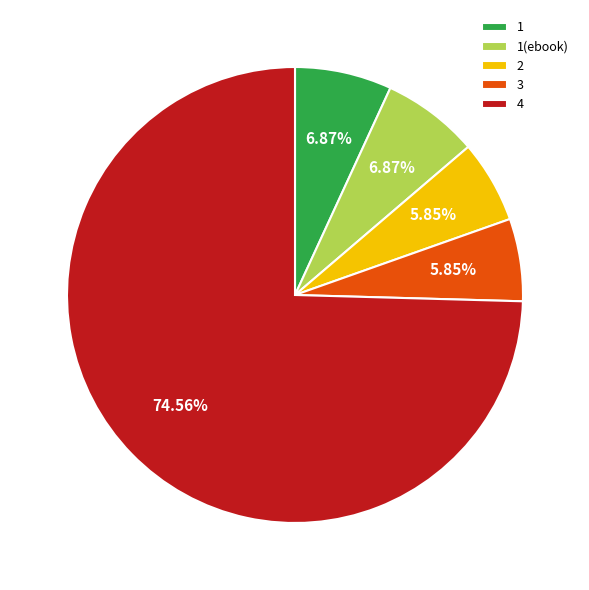

What percentage is the 1 slice, to the nearest percent?

7%